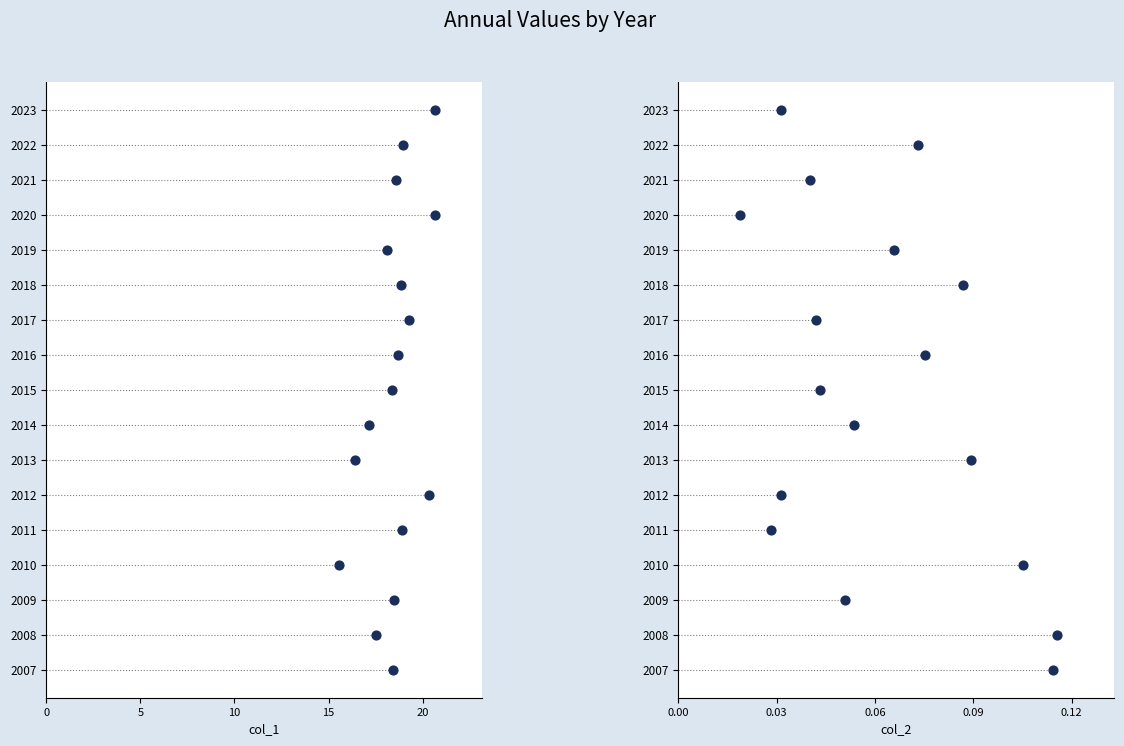

What are all the series names shown in the legend?

col_1, col_2